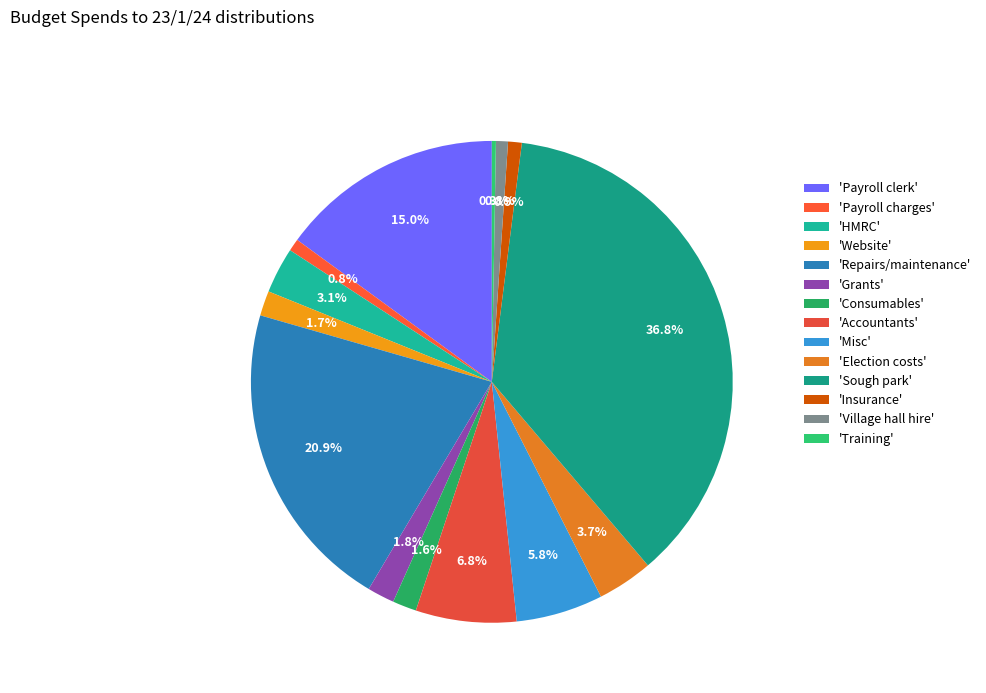

Rank the categories by value from highest to lowest.

Sough park, Repairs/maintenance, Payroll clerk, Accountants, Misc, Election costs, HMRC, Grants, Website, Consumables, Insurance, Payroll charges, Village hall hire, Training